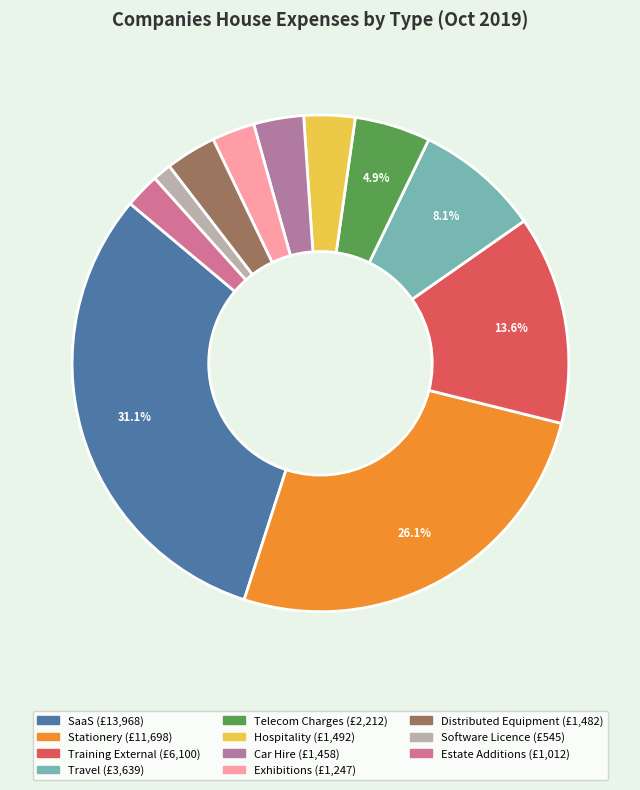

How many segments does this pie chart have?

11